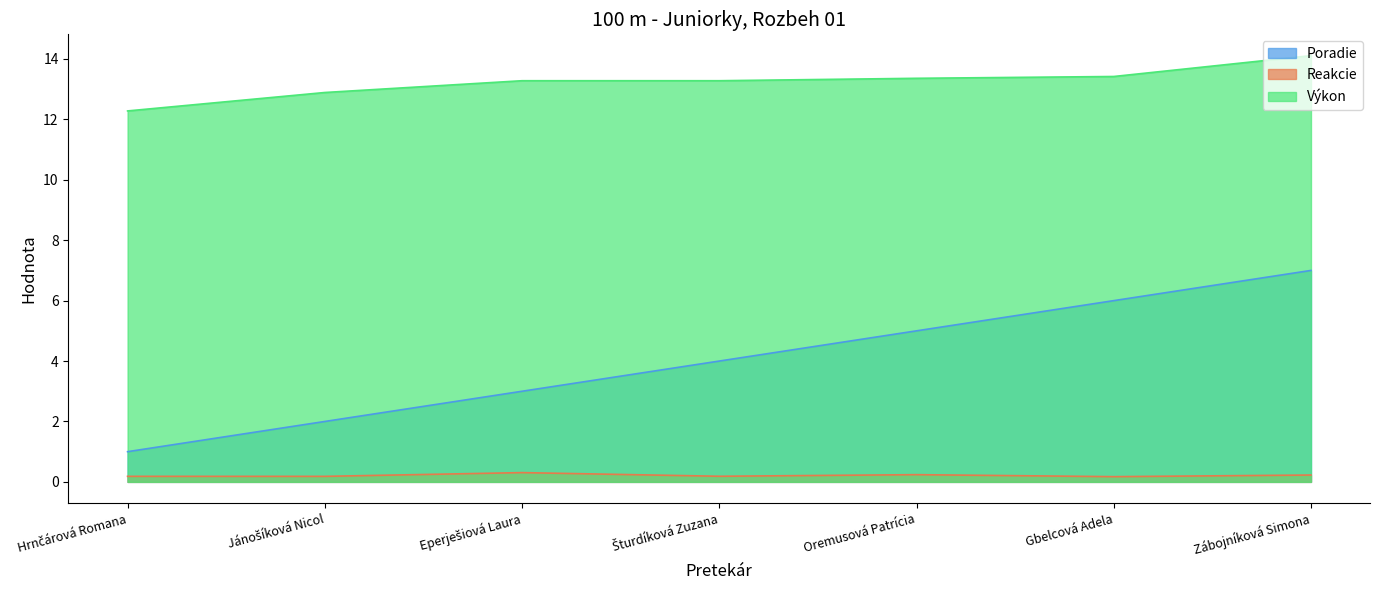

Reading left to right, what are all the values shown in this chart?

Poradie: 1.0	2.0	3.0	4.0	5.0	6.0	7.0
Reakcie: 0.2	0.2	0.3	0.2	0.2	0.2	0.2
Výkon: 12.3	12.9	13.3	13.3	13.4	13.4	14.1